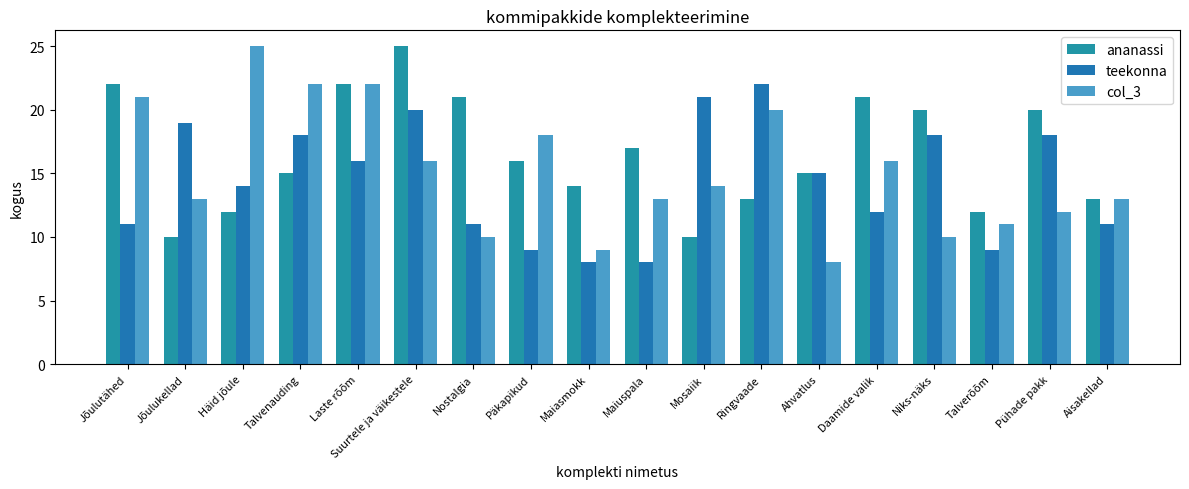

Reading right to left, extract all data points from this chart.

ananassi: 13	20	12	20	21	15	13	10	17	14	16	21	25	22	15	12	10	22
teekonna: 11	18	9	18	12	15	22	21	8	8	9	11	20	16	18	14	19	11
col_3: 13	12	11	10	16	8	20	14	13	9	18	10	16	22	22	25	13	21